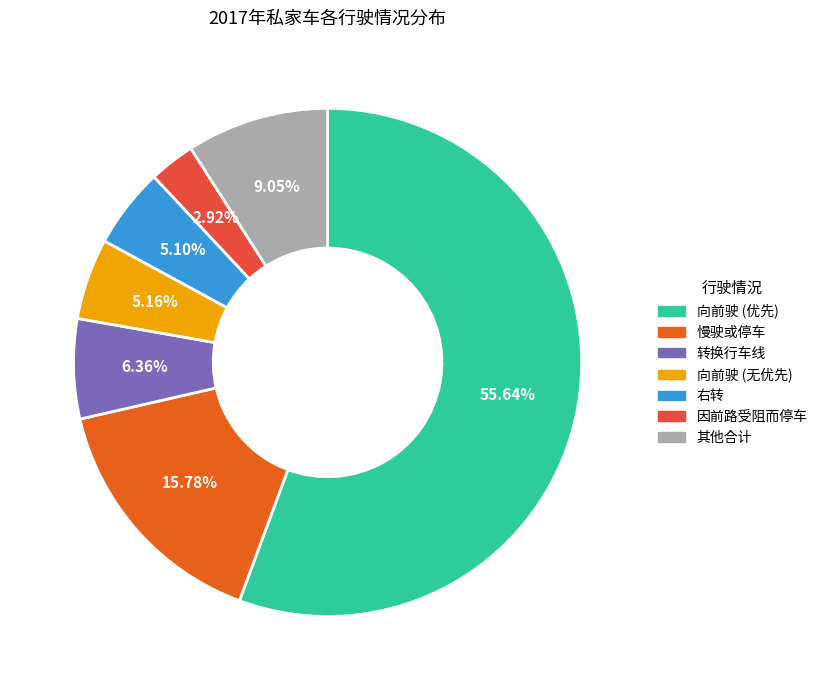

What is the largest slice in the pie chart?

向前驶 (优先)